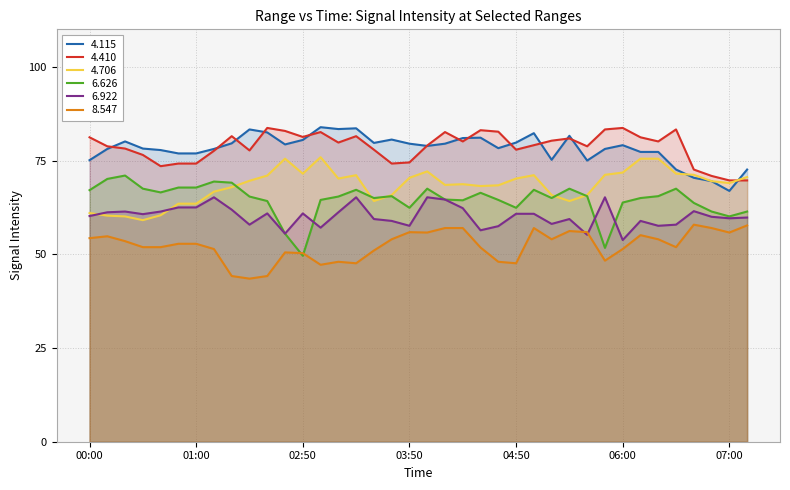

Between which two adjacent categories do   4.410 and   4.706 first intersect?

07:00 and 07:10